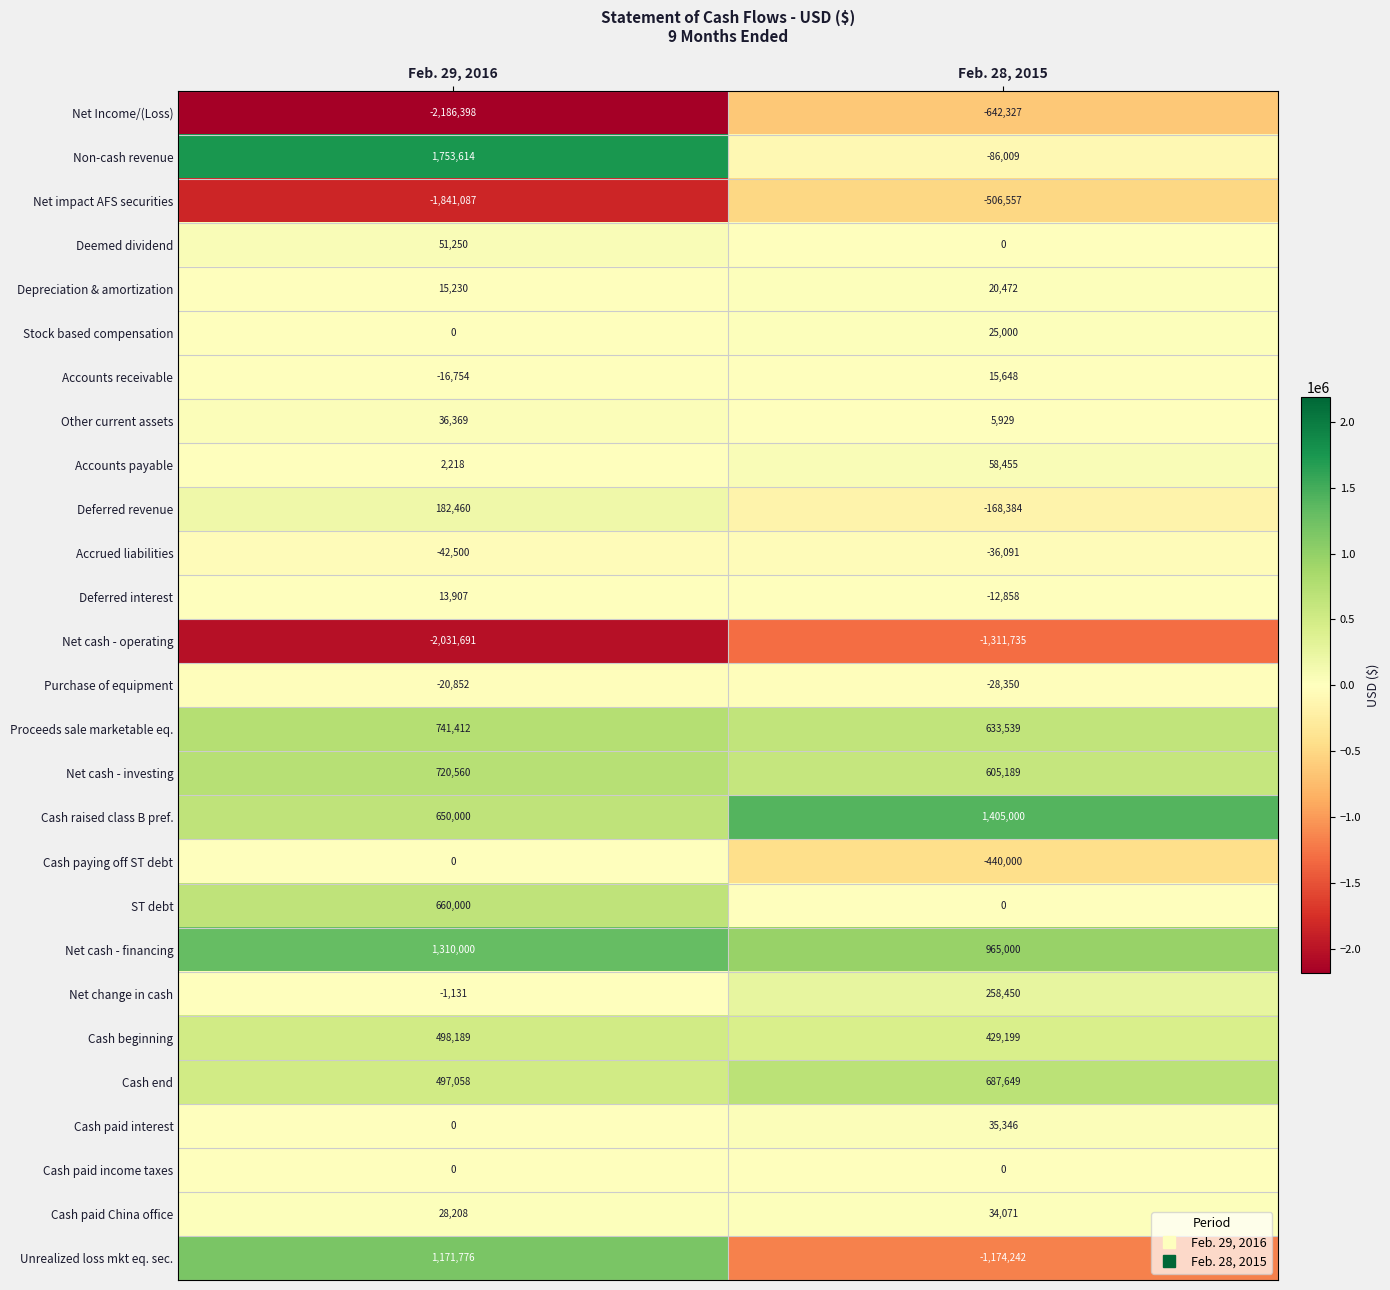

The value of Non-cash revenue at Feb. 29, 2016 is 1753614. True or false?

True